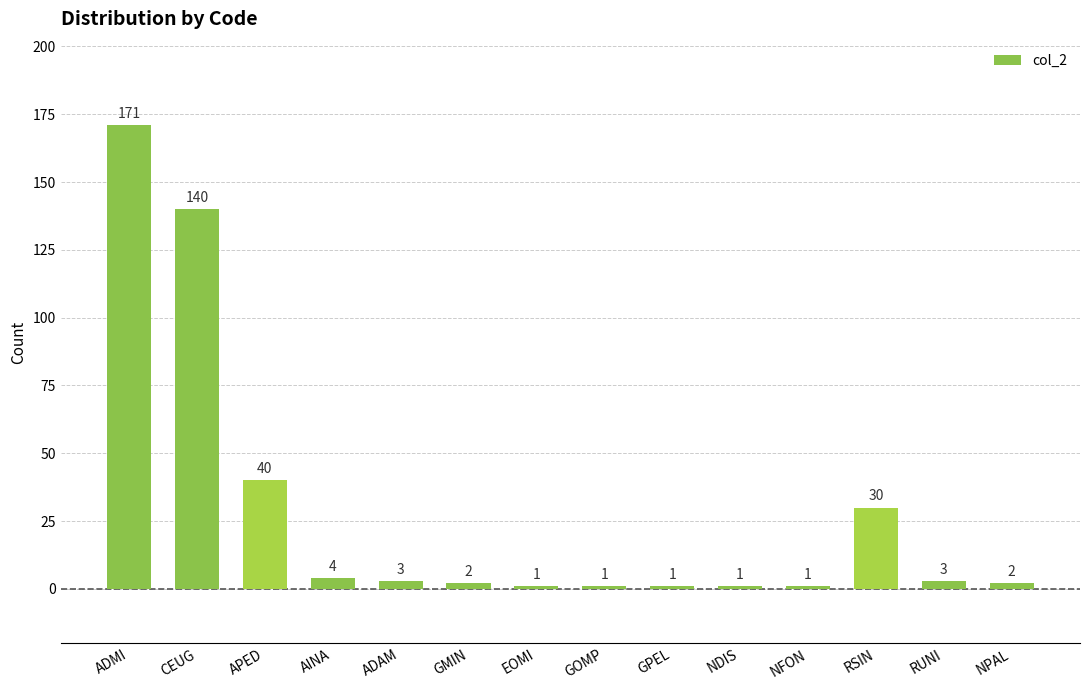

Reading left to right, extract all data points from this chart.

ADMI=171	CEUG=140	APED=40	AINA=4	ADAM=3	GMIN=2	EOMI=1	GOMP=1	GPEL=1	NDIS=1	NFON=1	RSIN=30	RUNI=3	NPAL=2